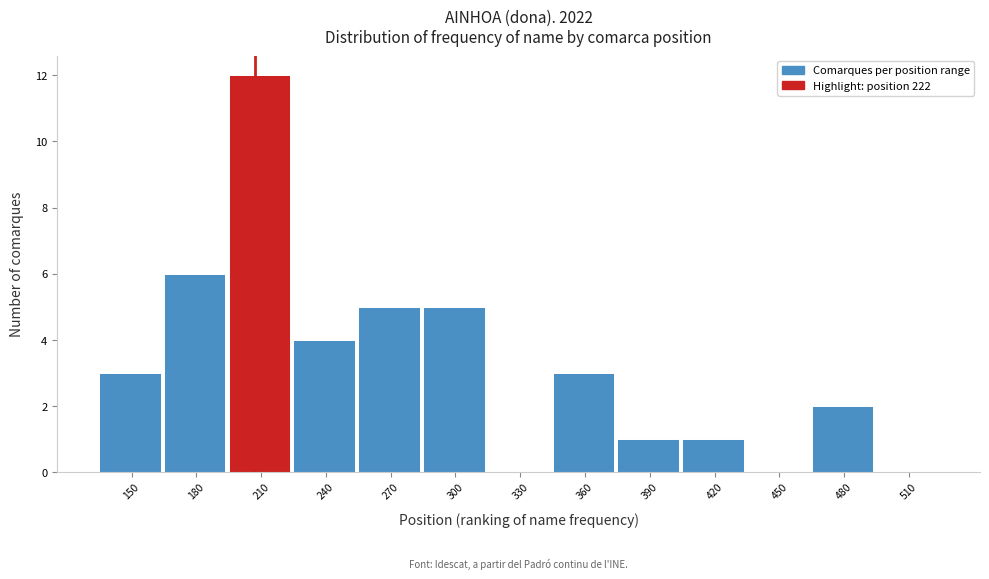

Reading left to right, list all the values displayed in this chart.

150=3	180=6	210=12	240=4	270=5	300=5	330=0	360=3	390=1	420=1	450=0	480=2	510=0